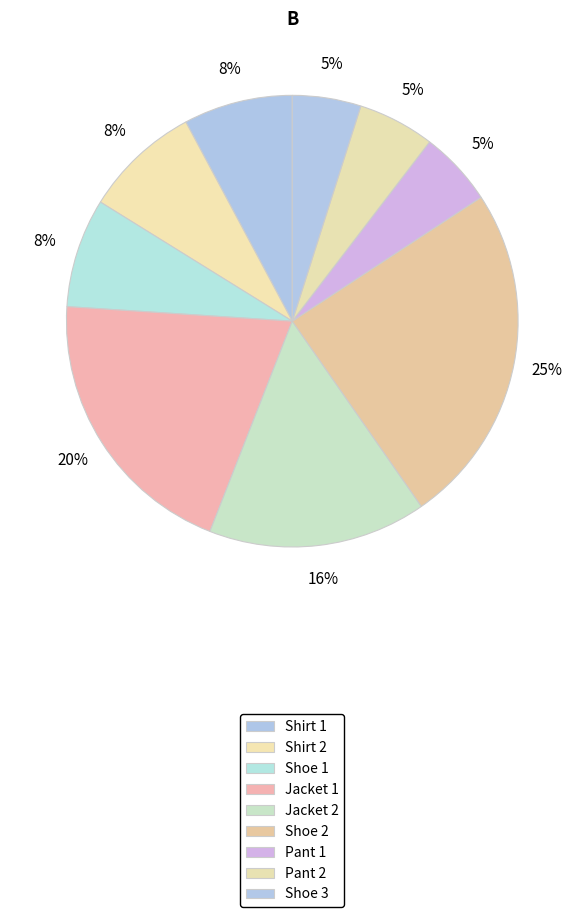

How many slices are in this pie chart?

9